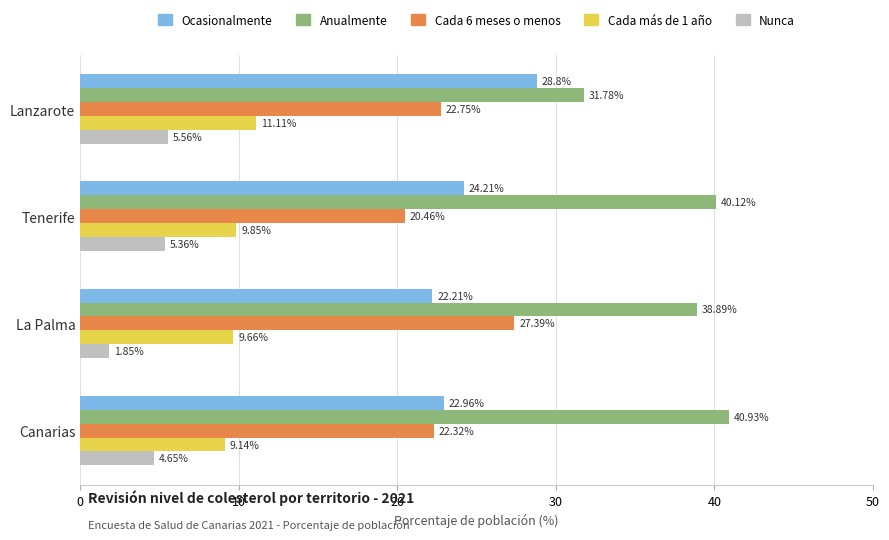

Which series has the largest range (max minus min)?

Anualmente